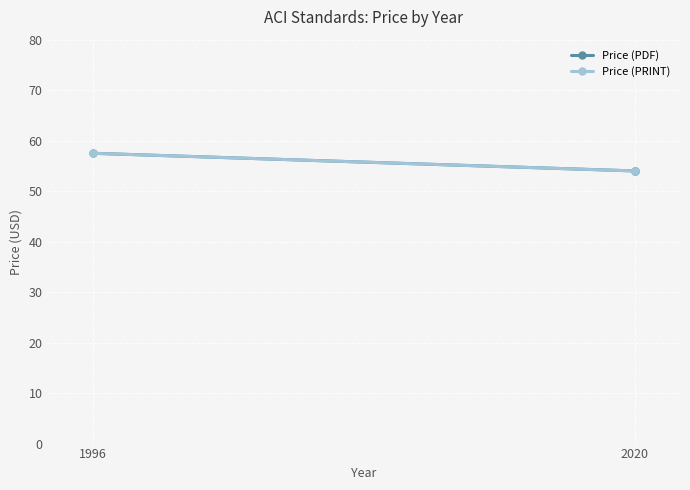

Which series has the widest spread of values?

Price (PDF)